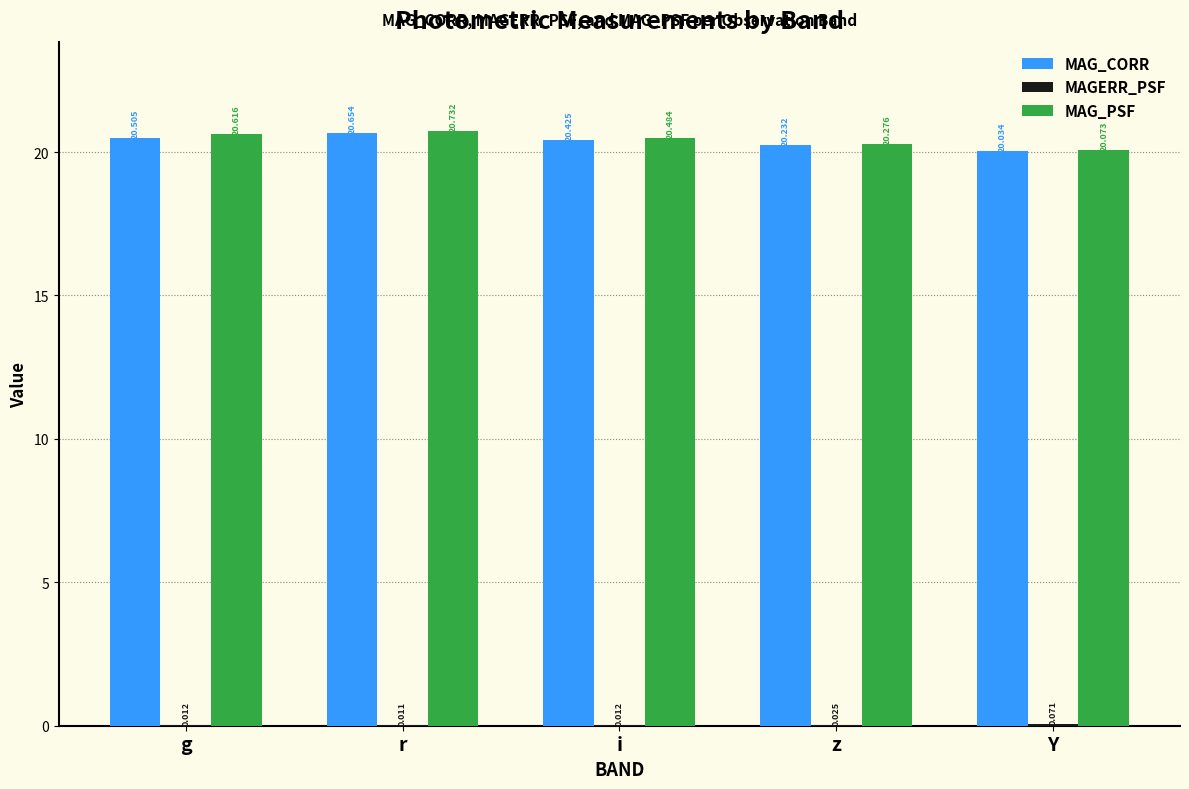

At which category does the chart reach its peak across all series?

r